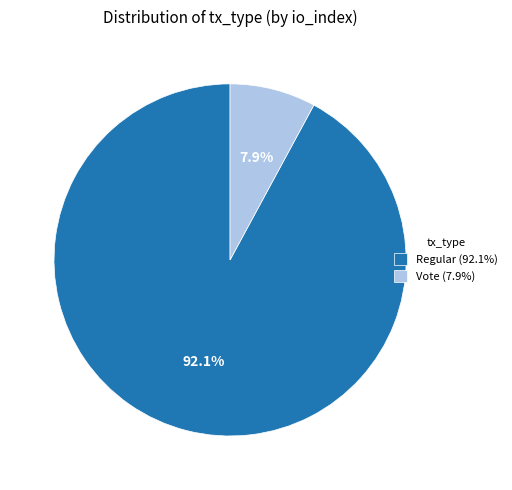

Which slice represents more than half of the pie?

Regular (92.1%)